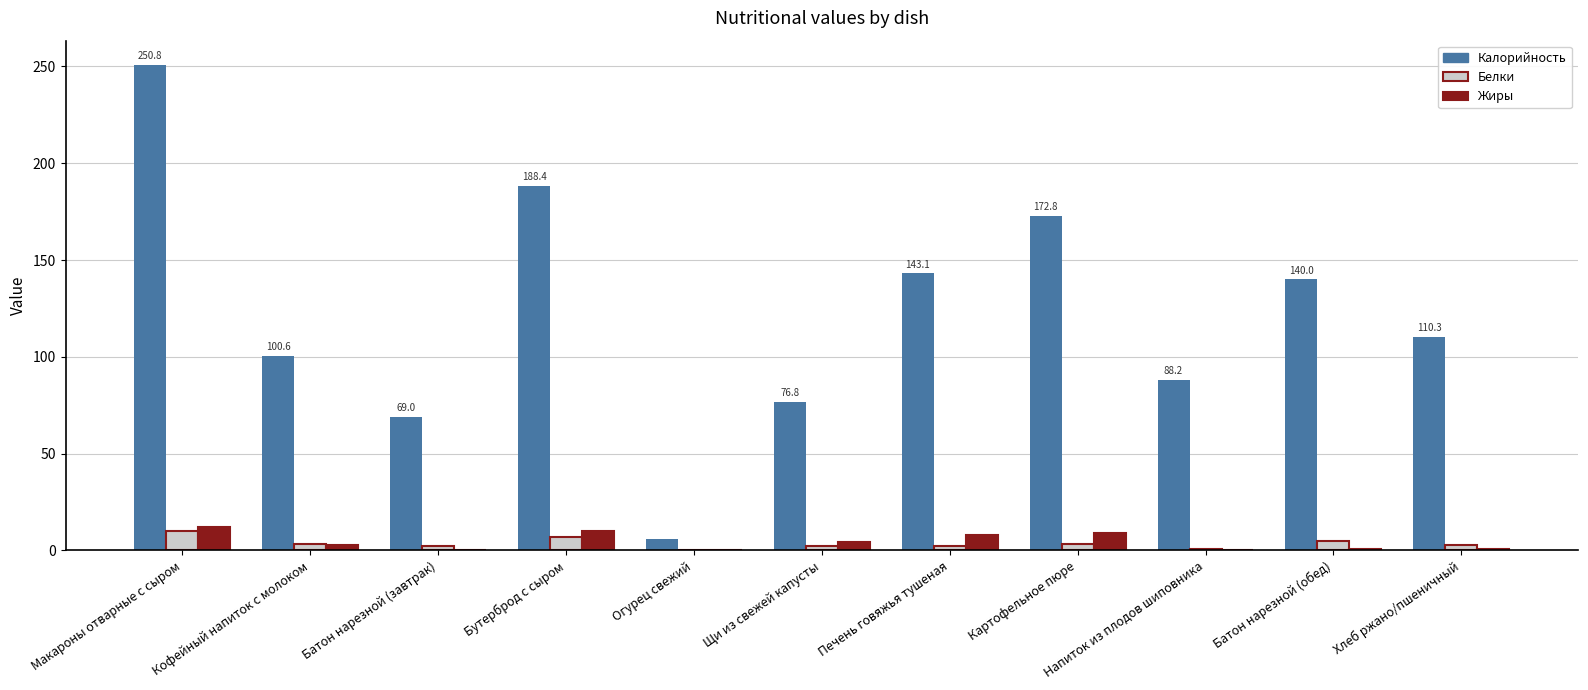

At which label does Калорийность first exceed 110?

Макароны отварные с сыром